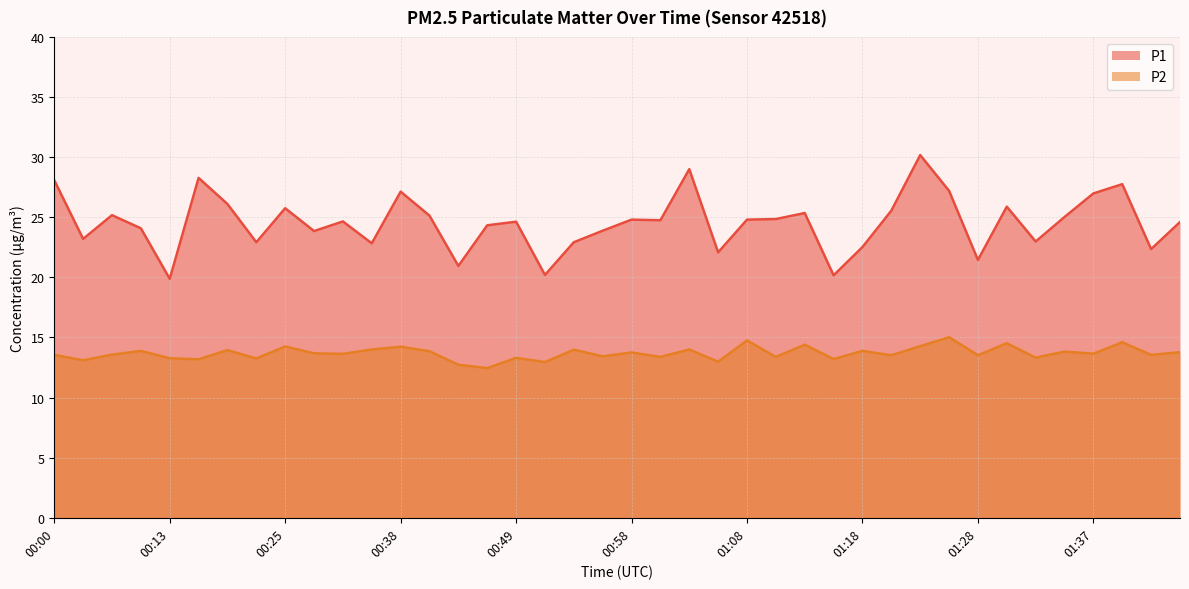

What is the sum of all P1 values?

982.2